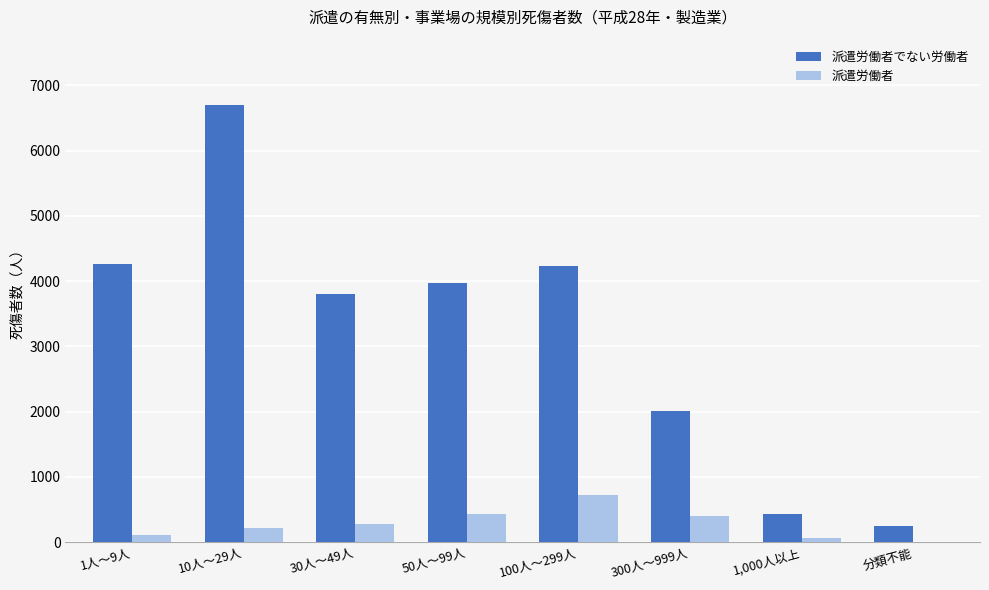

Are the bars horizontal?

No